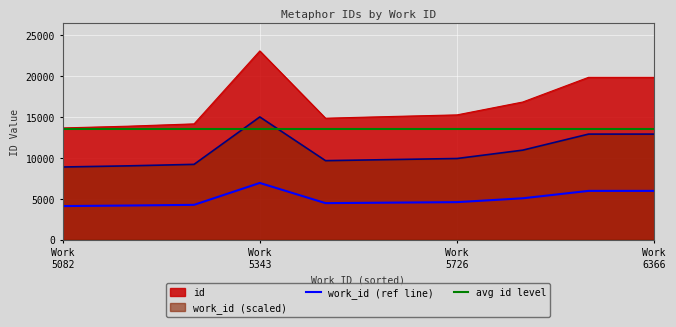

True or false: work_id (ref line) and id cross at least once.

False